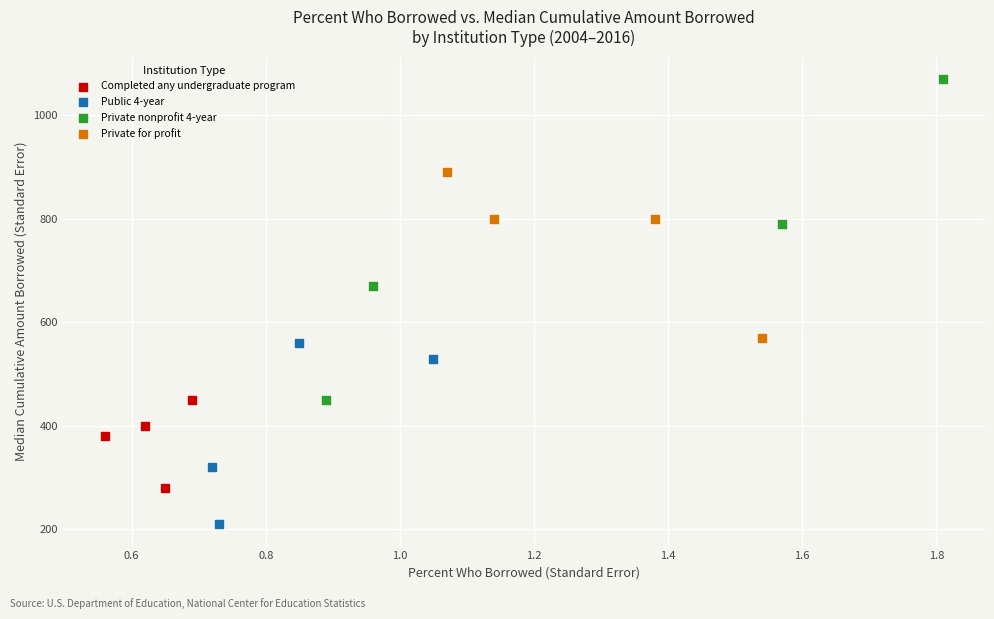

Which series has the widest spread of Y values?

Private nonprofit 4-year